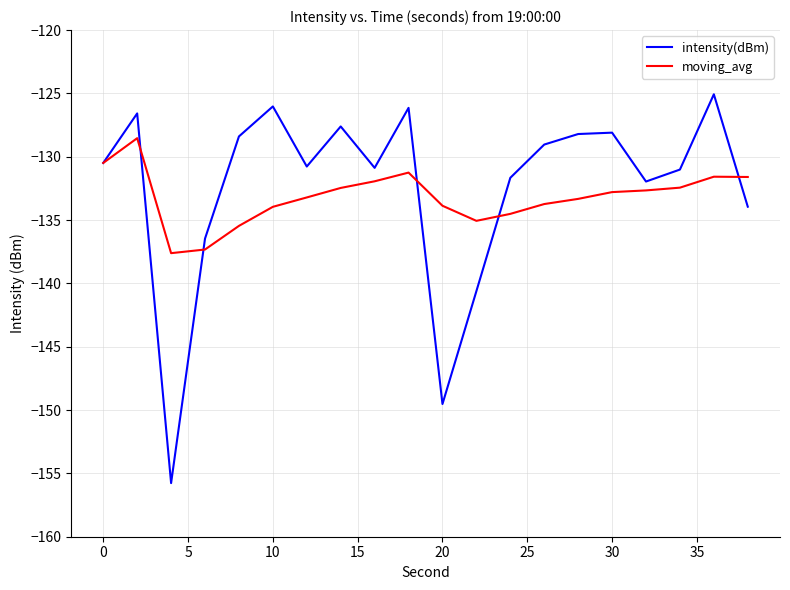

What are all the series names shown in the legend?

intensity(dBm), moving_avg